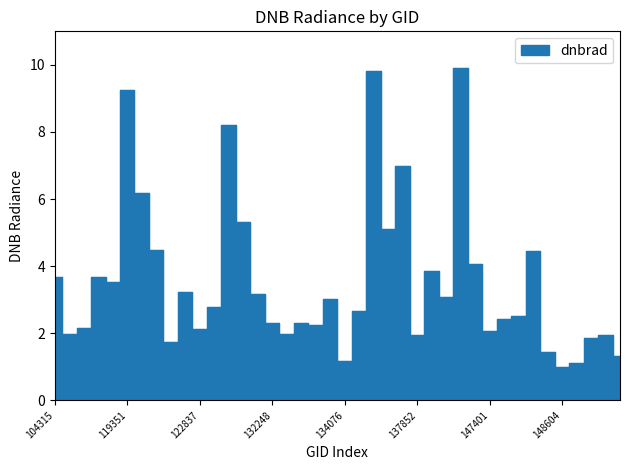

Where is the first local minimum?

107081